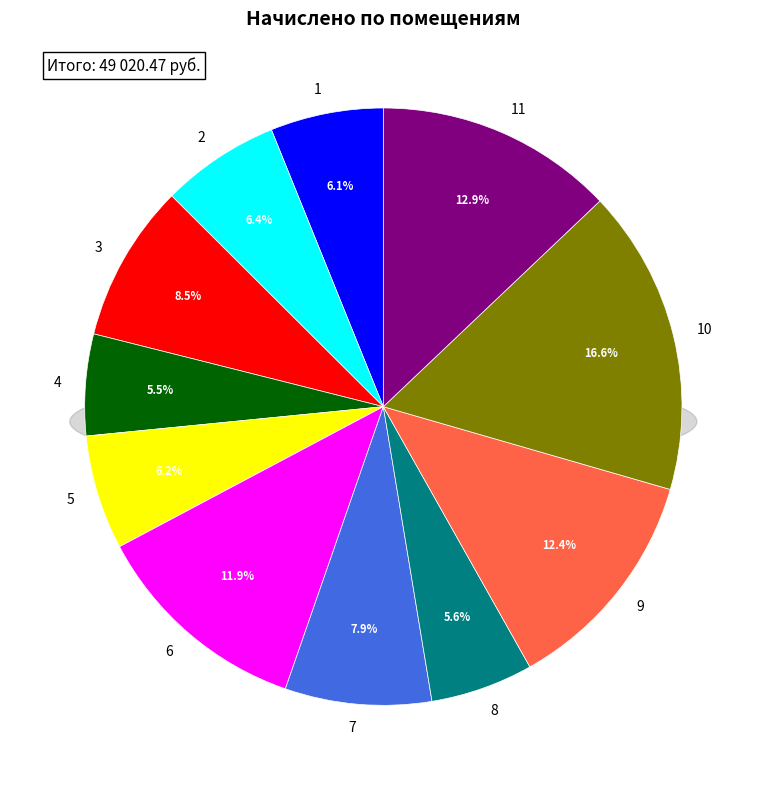

Rank the categories by value from highest to lowest.

10, 11, 9, 6, 3, 7, 2, 5, 1, 8, 4